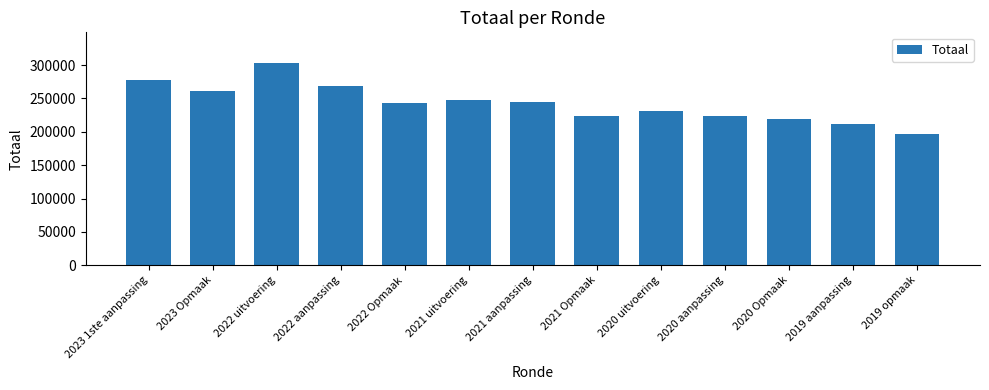

Approximately how many times larger is the value at 2021 Opmaak compared to 2019 opmaak?

1.1